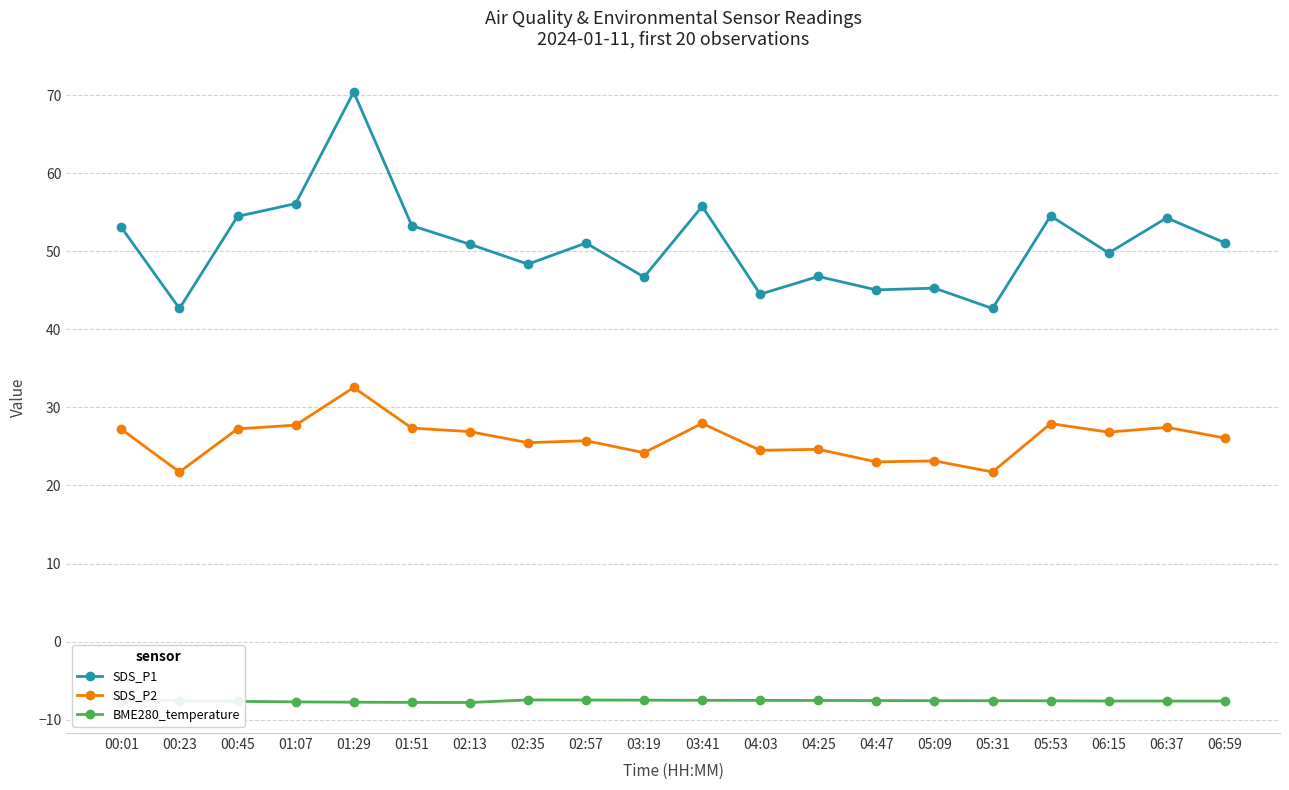

Which series has the largest total across all categories?

SDS_P1